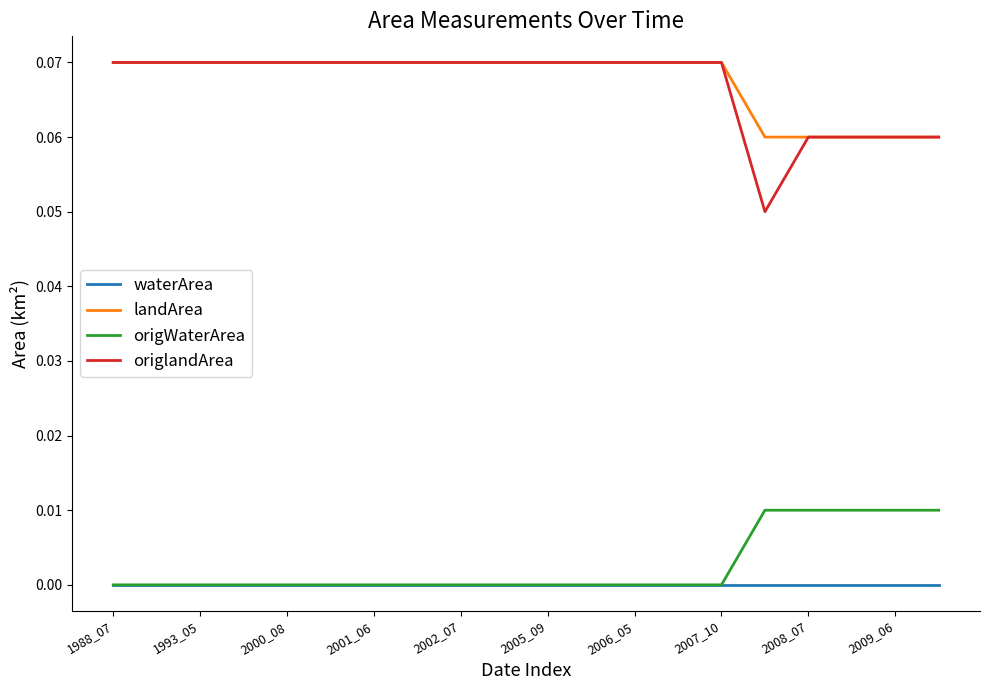

Which series has the largest range (max minus min)?

origlandArea